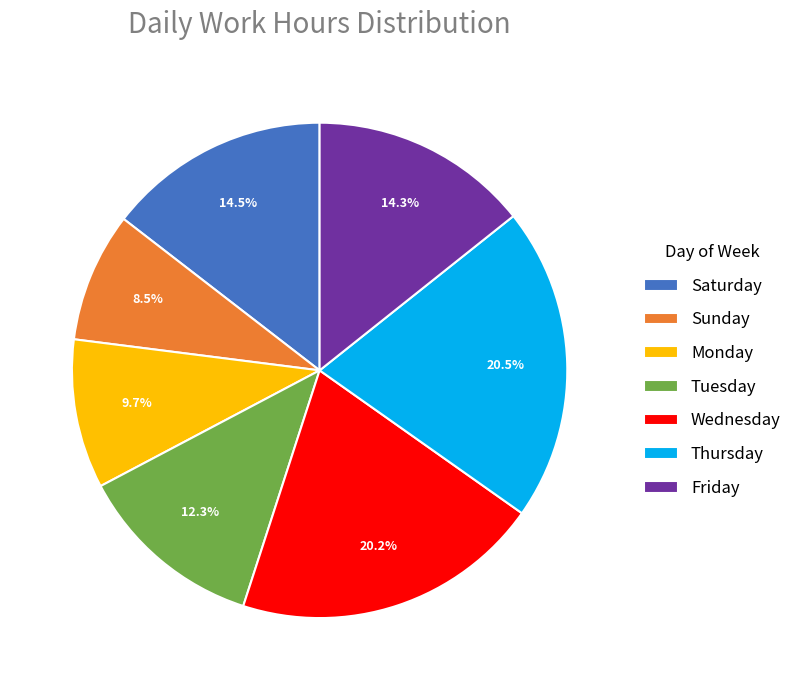

Which slice is the smallest?

Sunday